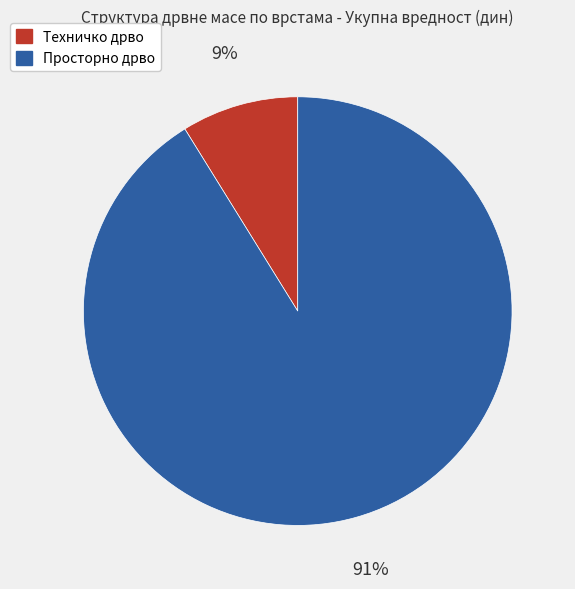

To the nearest percent, what is the combined percentage of Просторно дрво and Техничко дрво?

100%